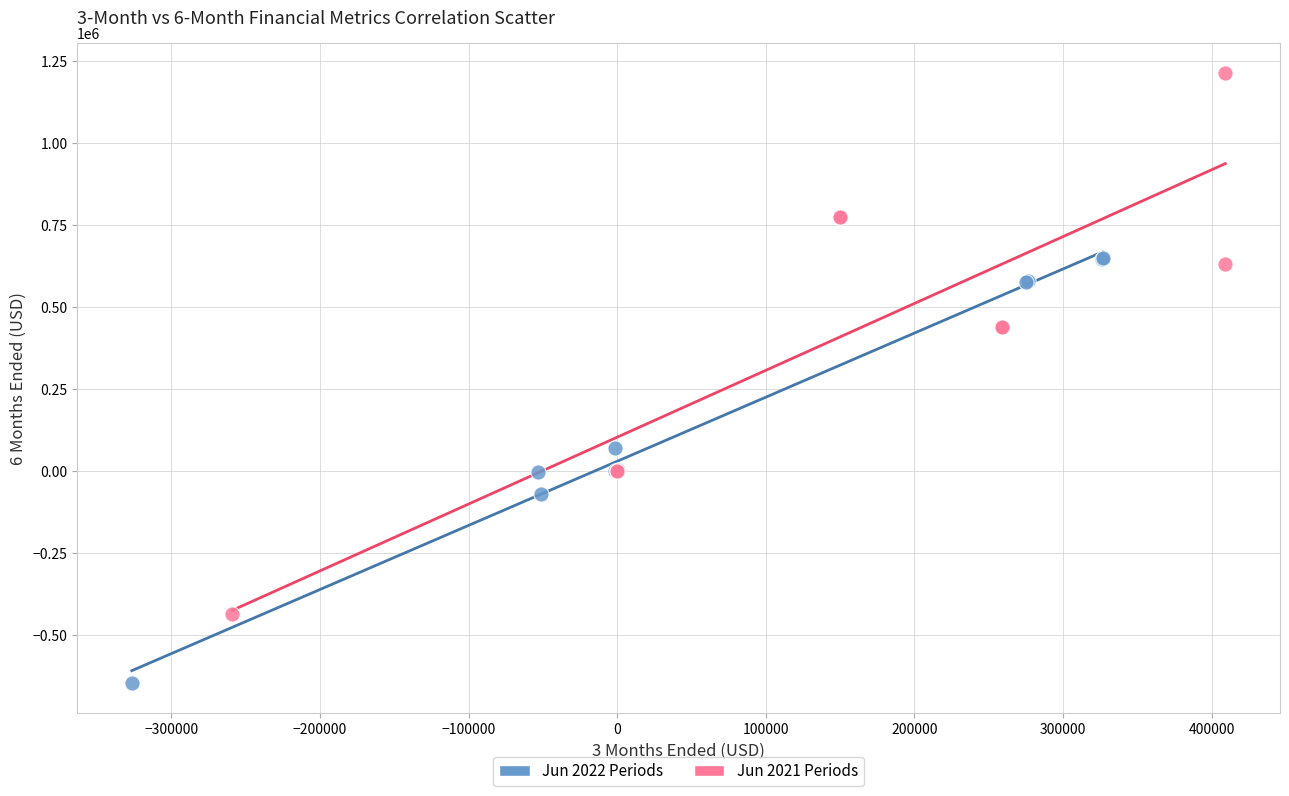

Which series reaches the minimum Y coordinate?

Jun 2022 Periods